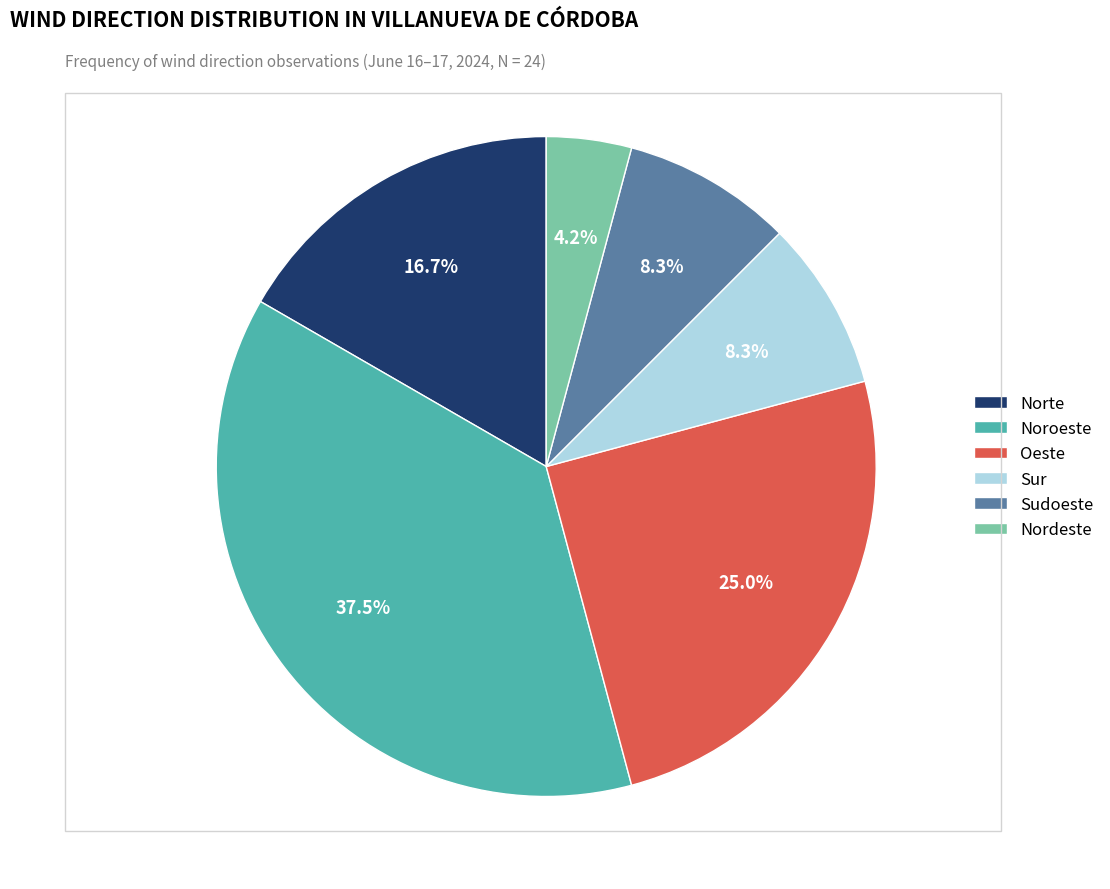

Is Norte the majority of the pie?

No